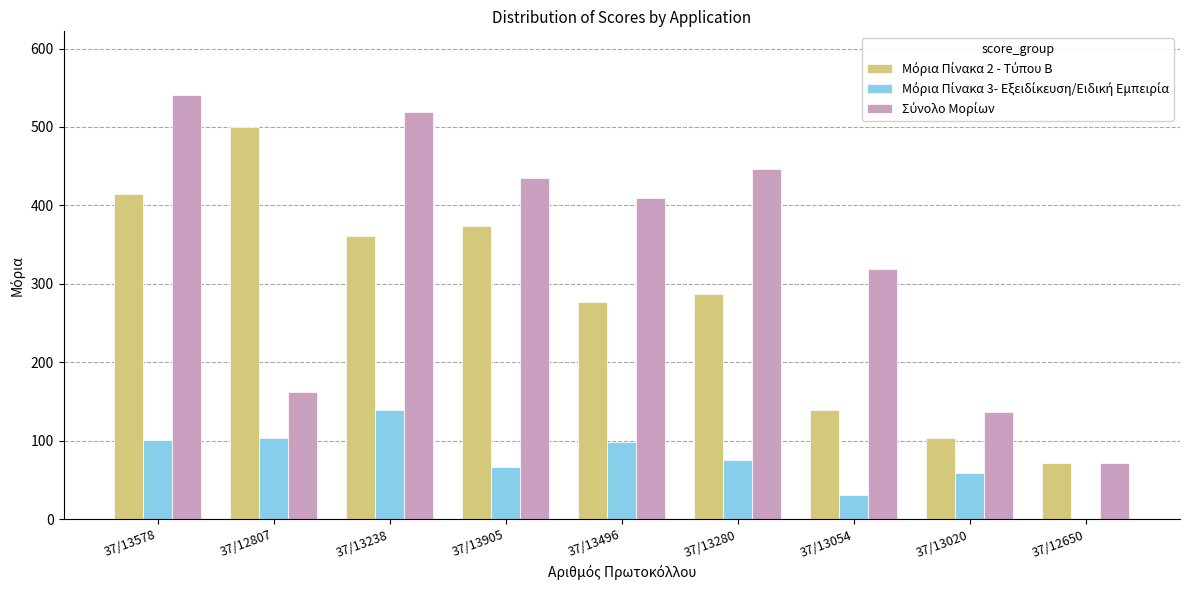

At which category does the chart reach its peak across all series?

37/13578